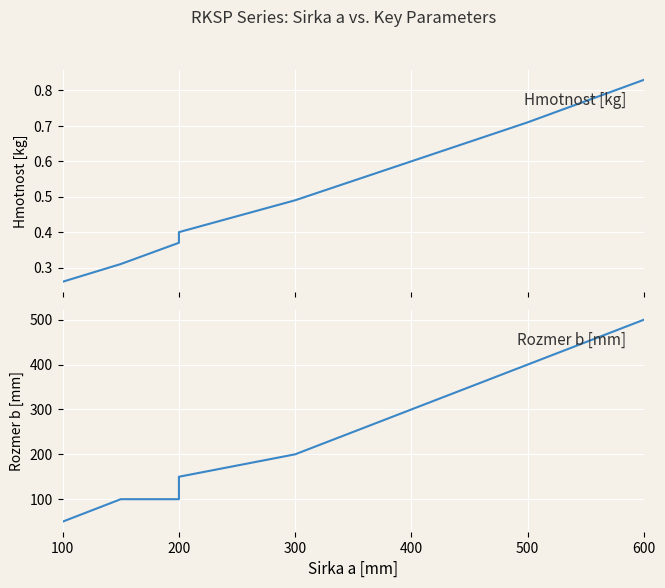

Is this an area chart (filled region under the line)?

No